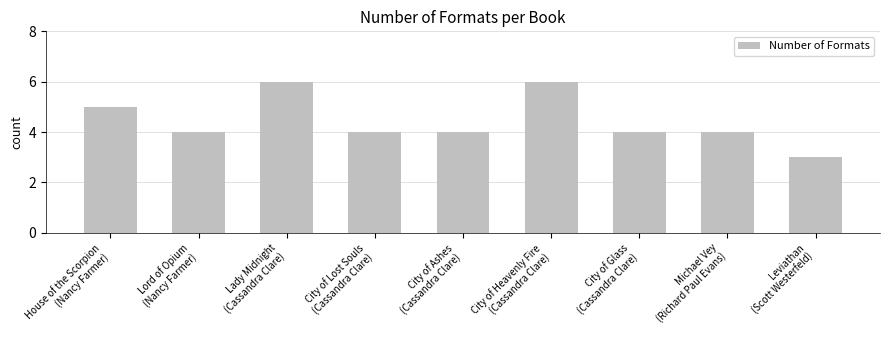

What is the label of the 4th bar from the left?

City of Lost Souls
(Cassandra Clare)